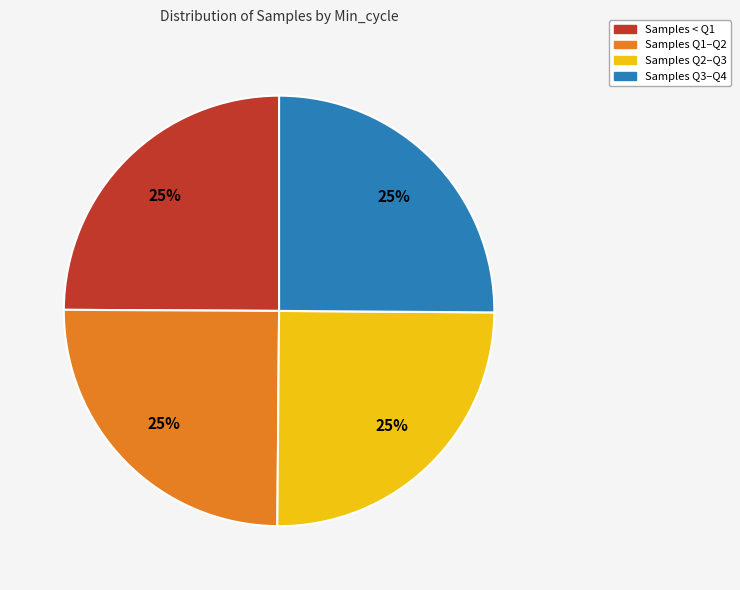

To the nearest percent, what percentage of the pie is Samples Q1–Q2?

25%